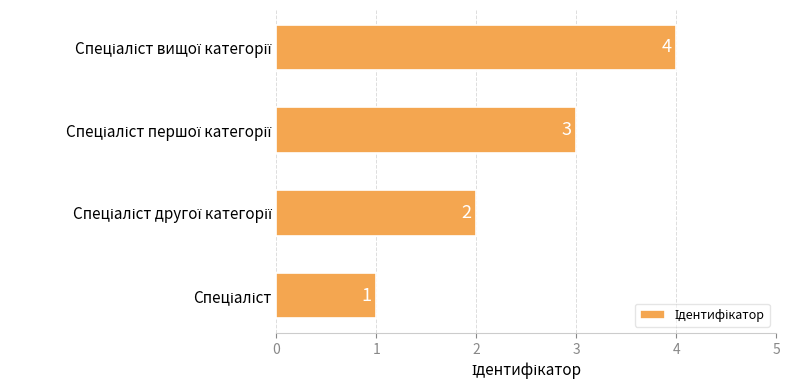

How many data points are less than 3?

2